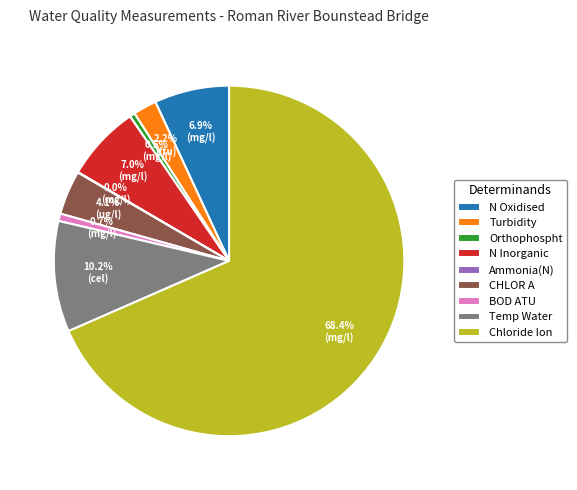

Do Chloride Ion and N Oxidised together represent more than half of the pie?

Yes